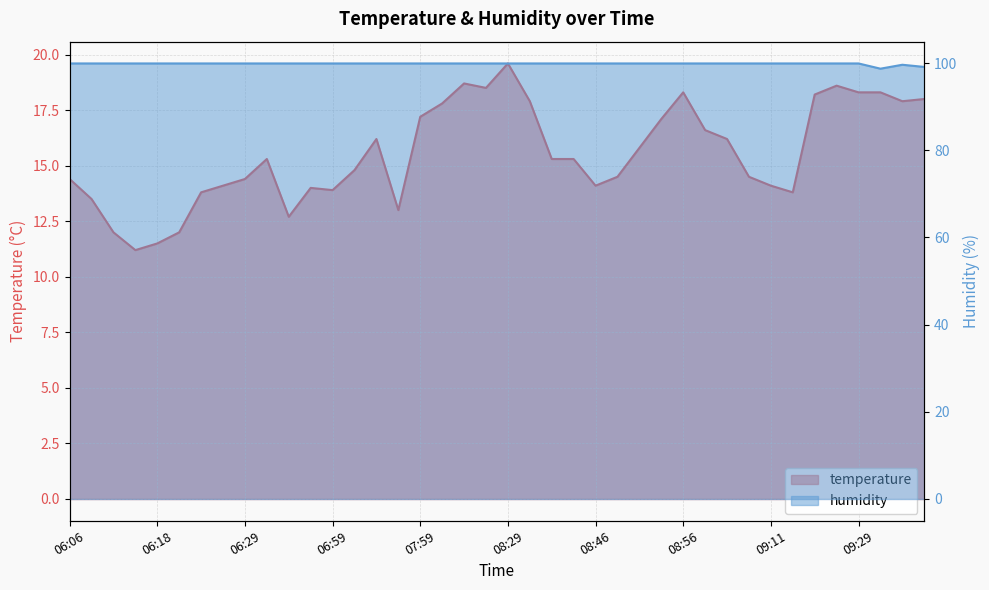

Which label corresponds to the smallest value in the chart?

06:16